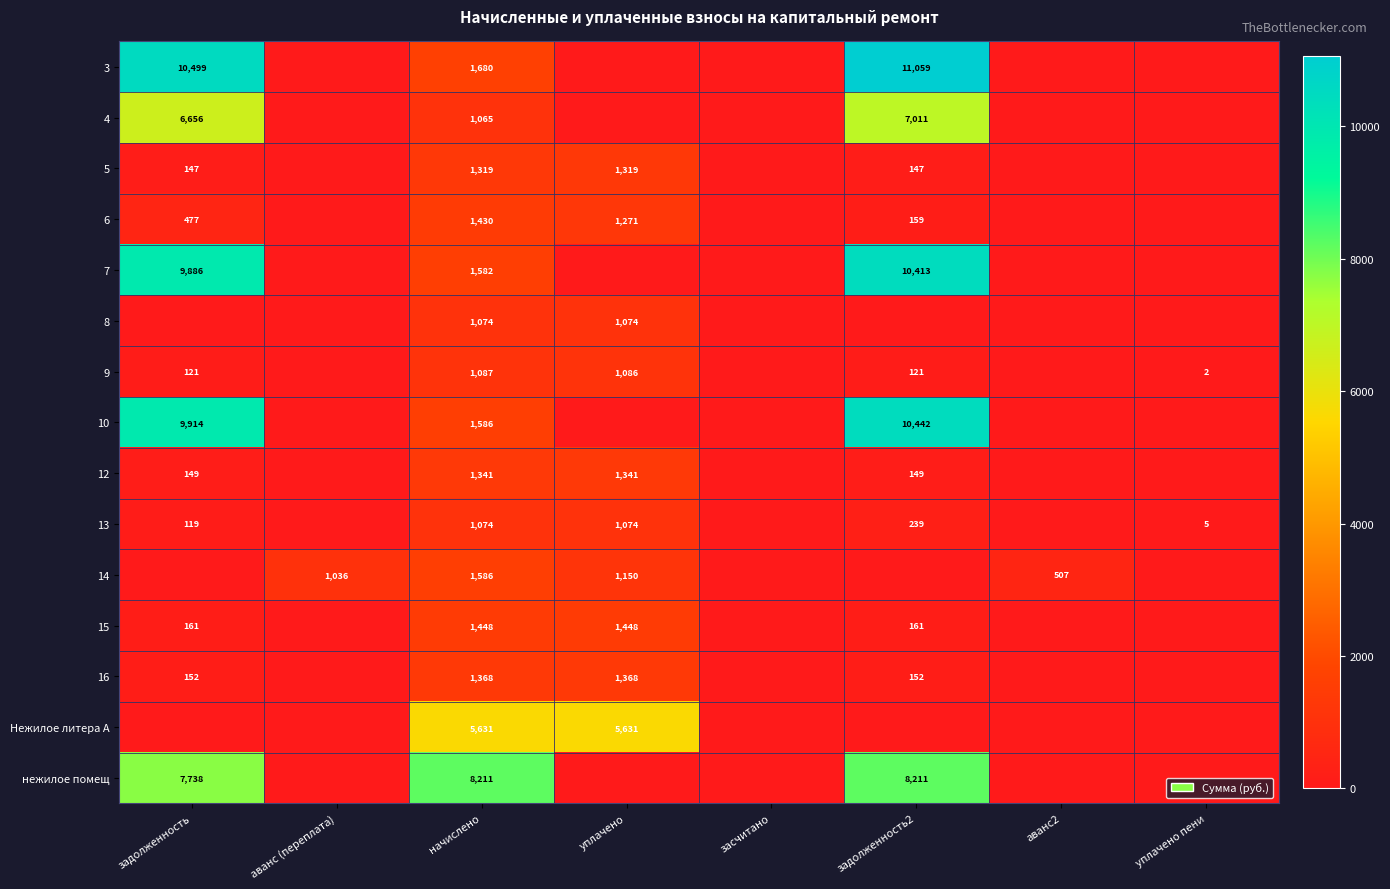

The нежилое помещ series shows 12789 at начислено. True or false?

False